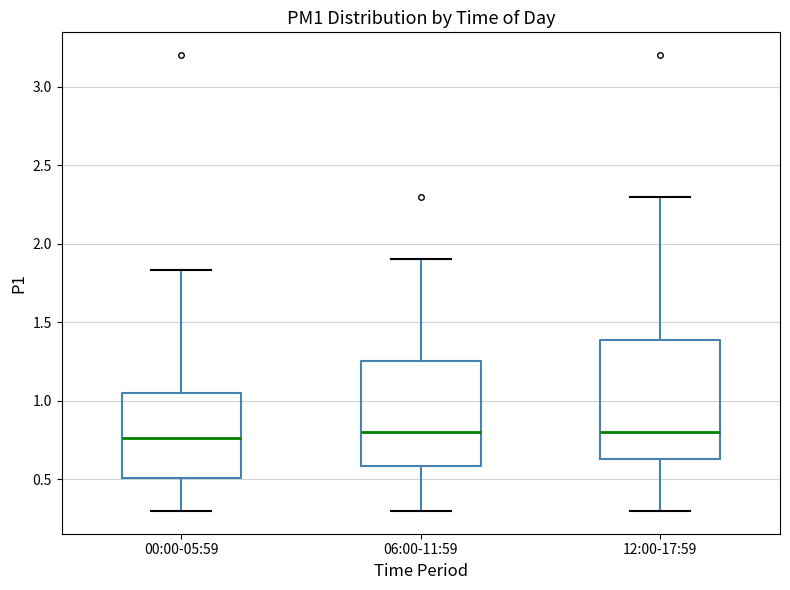

Which box is the tallest, from its lower edge to its upper edge?

12:00-17:59